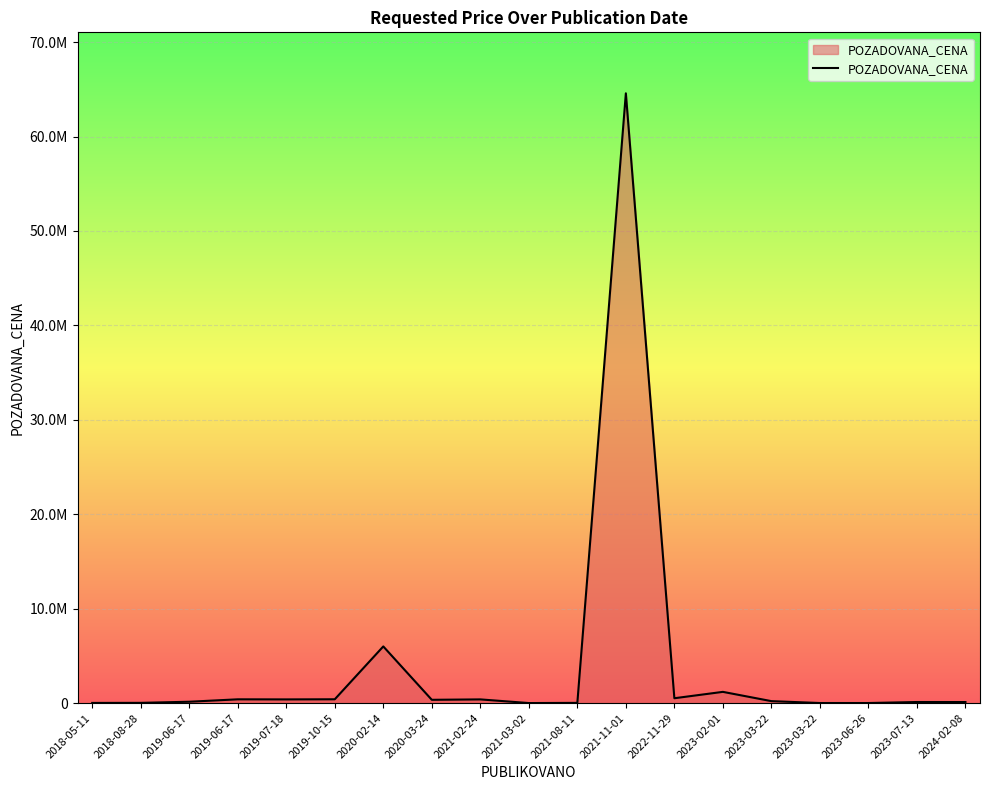

Does the chart display data point markers on the line(s)?

No